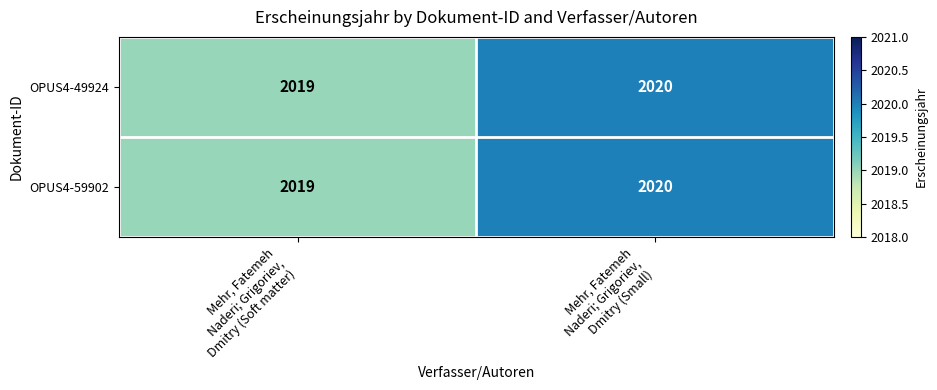

What is the lowest value of the OPUS4-59902 series?

2019